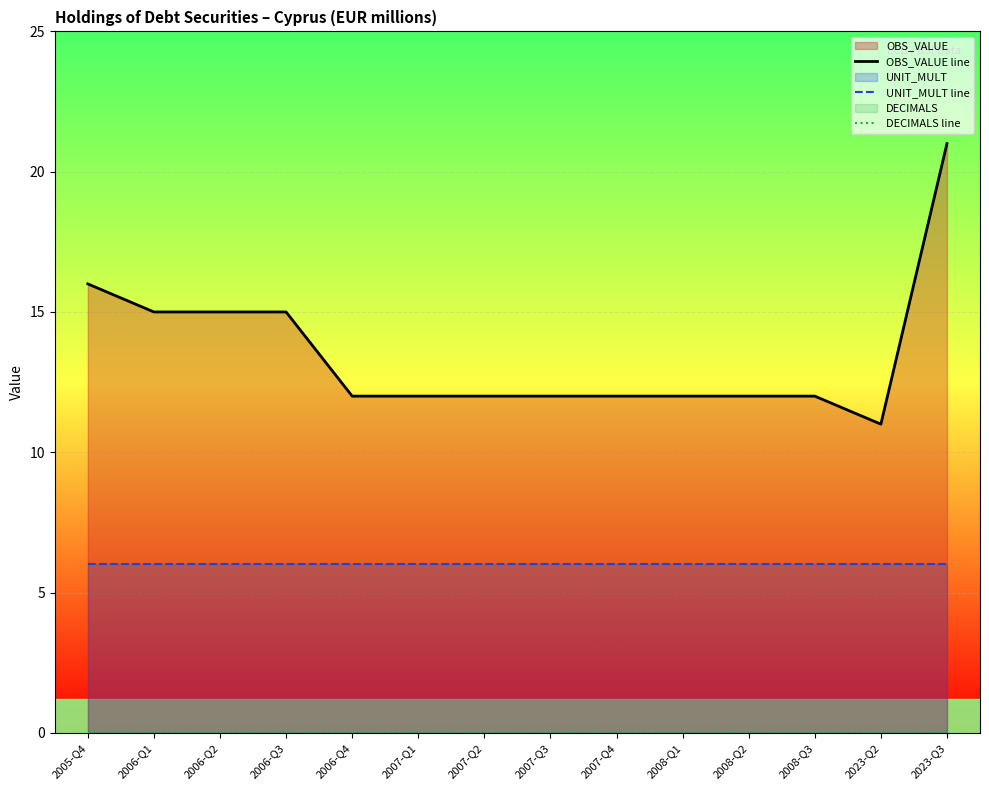

True or false: OBS_VALUE line and UNIT_MULT line cross at least once.

False